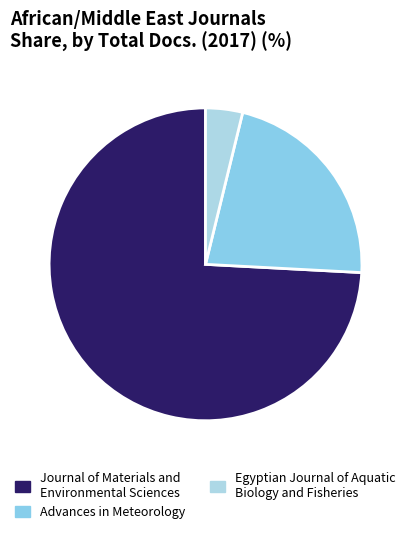

Is there a majority slice in this chart?

Yes